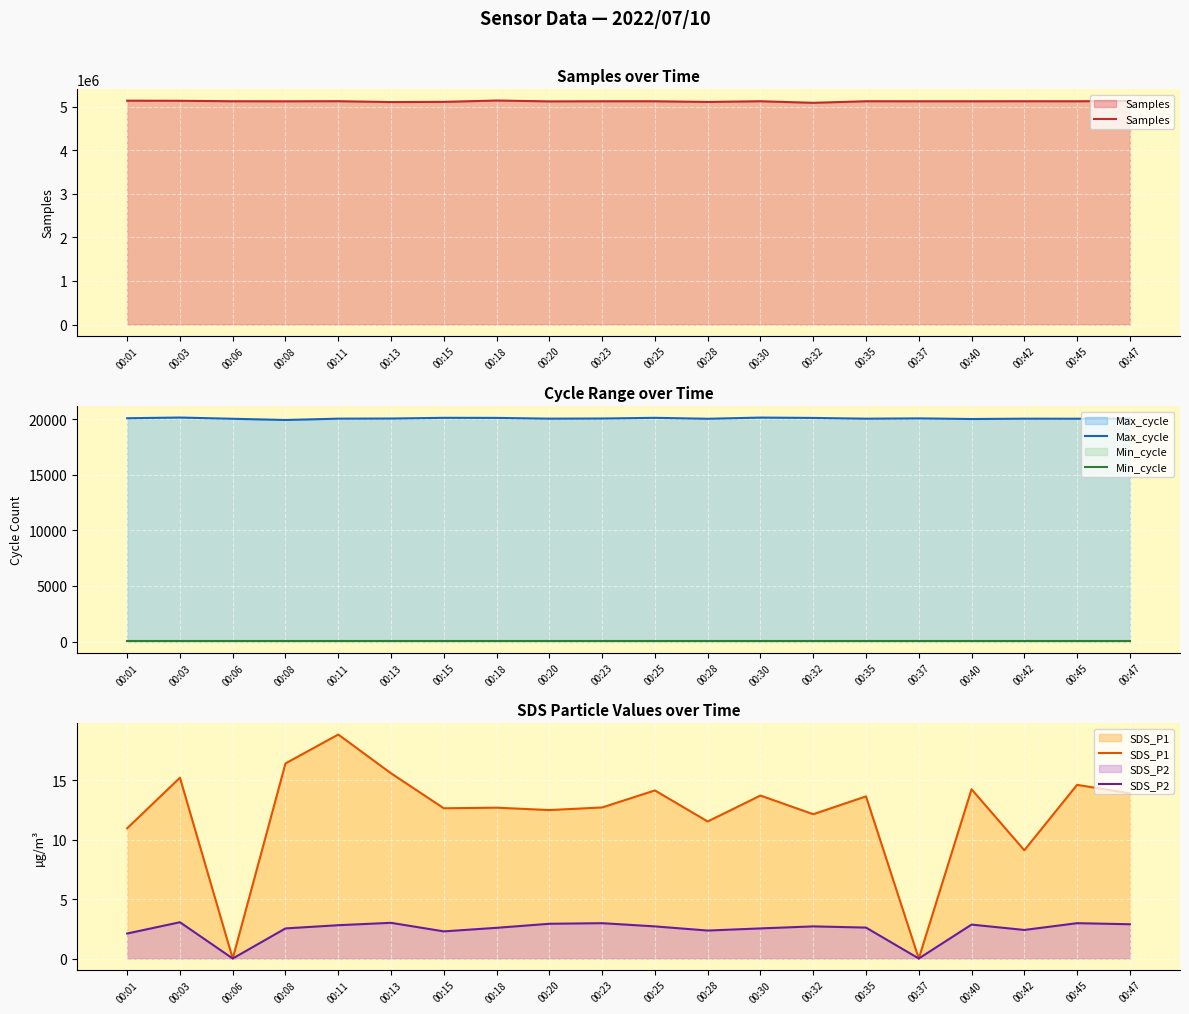

At which category is the sum across all series the highest?

00:18